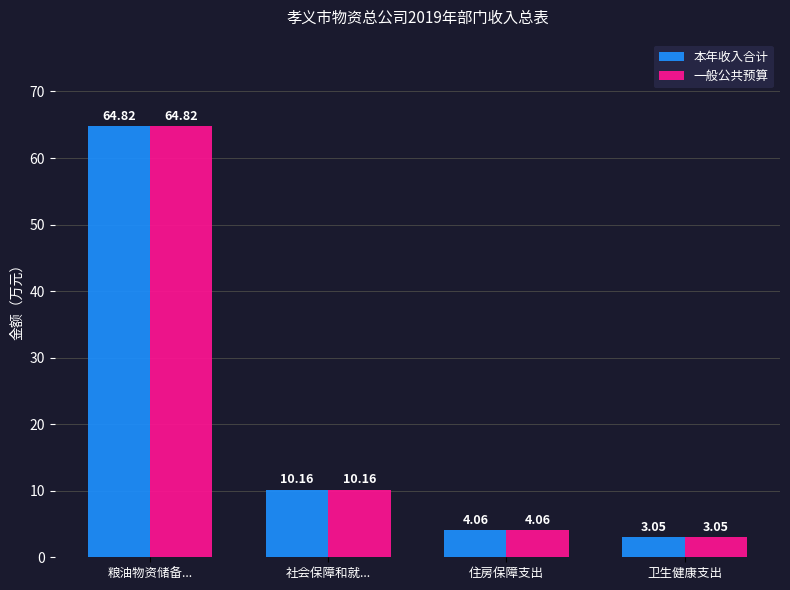

What is the label of the 4th bar from the left?

卫生健康支出